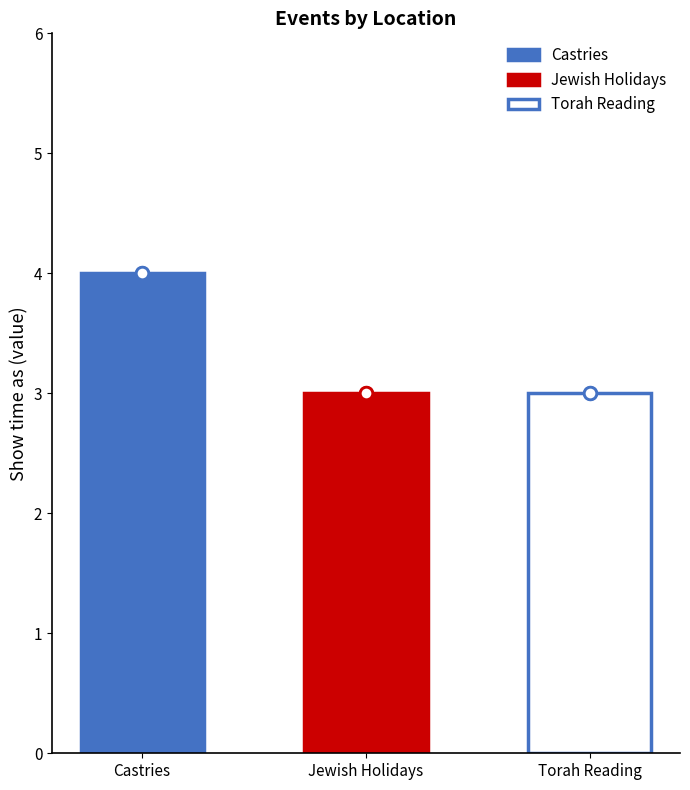

What is the sum of all values?

10